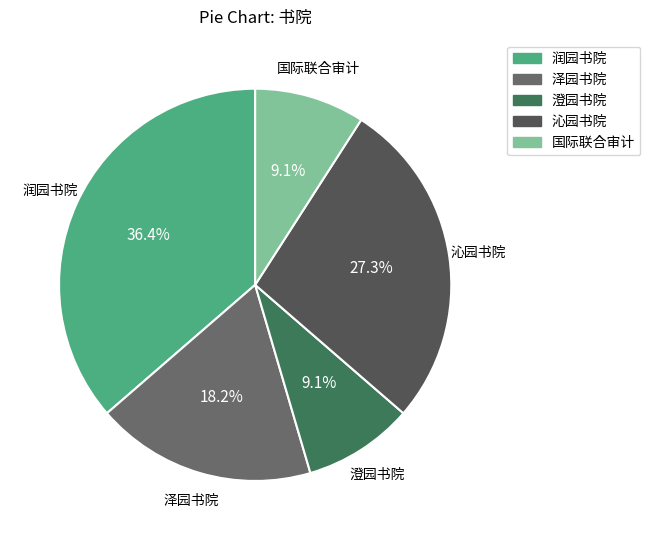

To the nearest percent, what is the combined percentage of 泽园书院 and 沁园书院?

45%